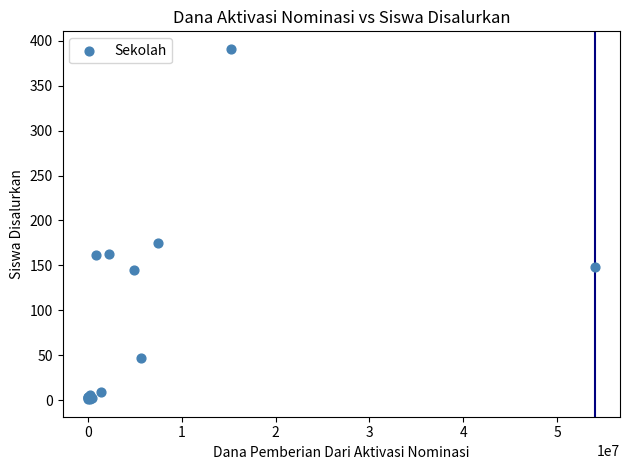

What Y value in the scatter plot is closest to 196?

175